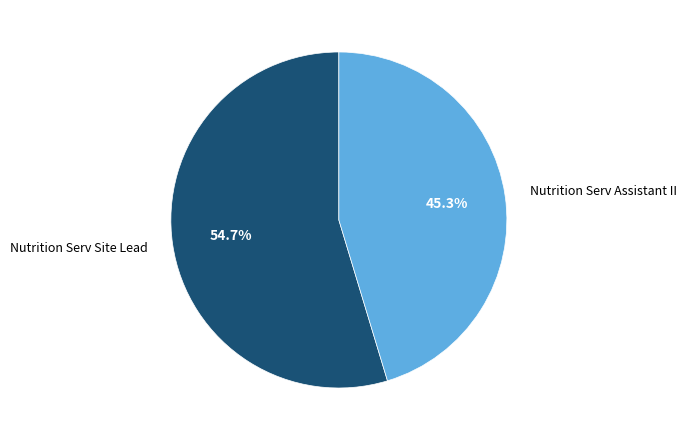

How many segments does this pie chart have?

2